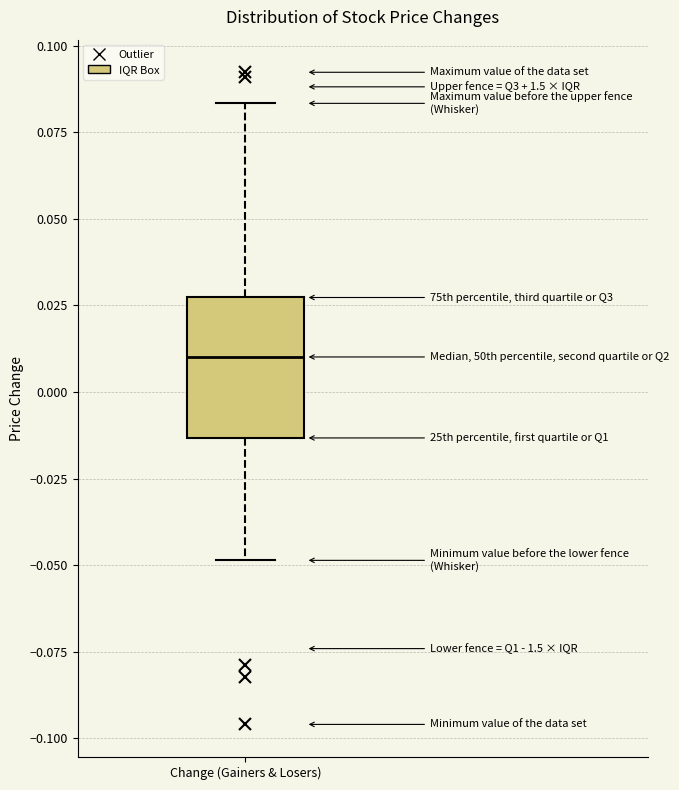

Read this box plot against the y-axis: the position of the median line, the range covered by the box, and the ends of both whiskers. The values are not printed on the chart, so give them approximately, as read against the axis.

median 0.010, box -0.015 to 0.025, whiskers -0.050 to 0.085